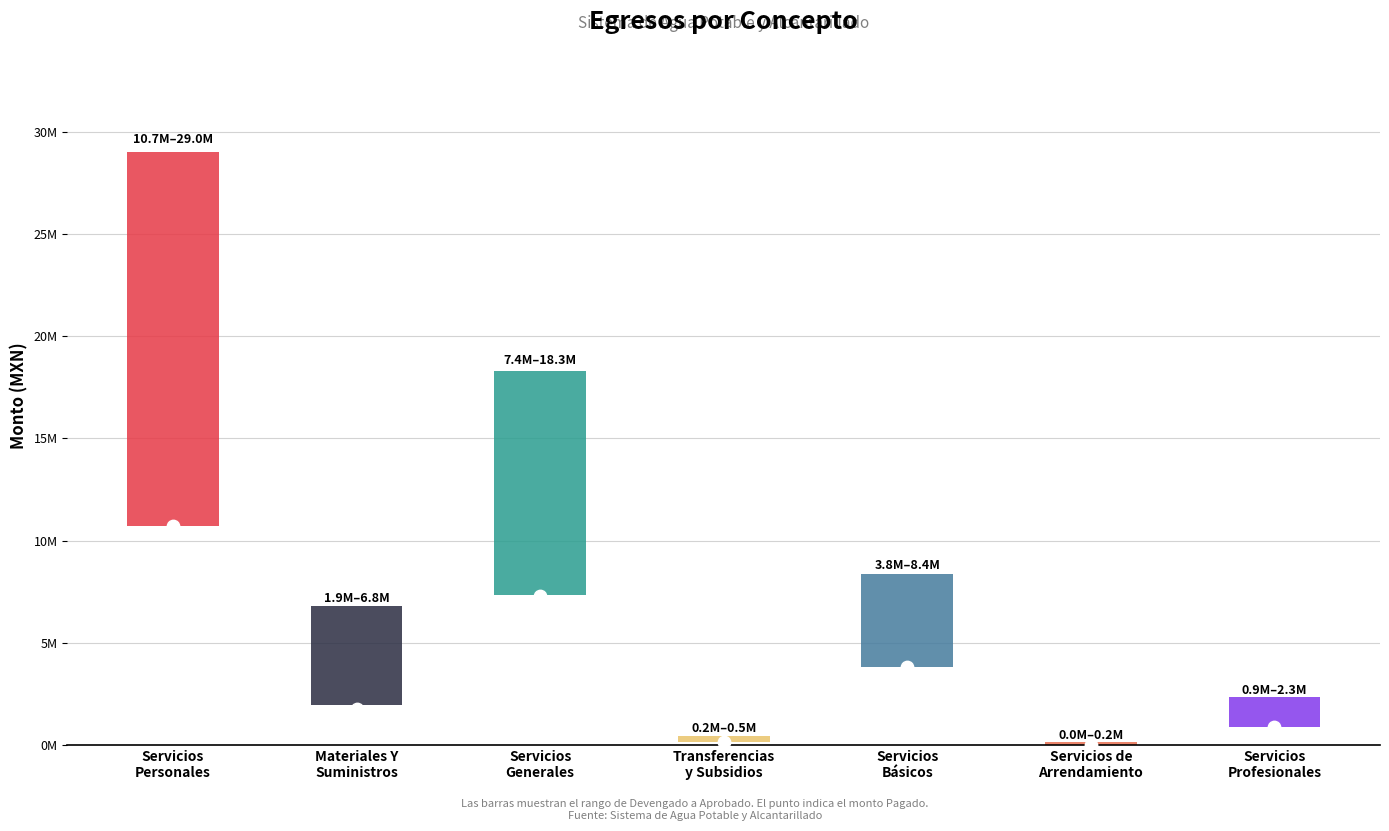

What is the total value across all series at 6?

5520021.2